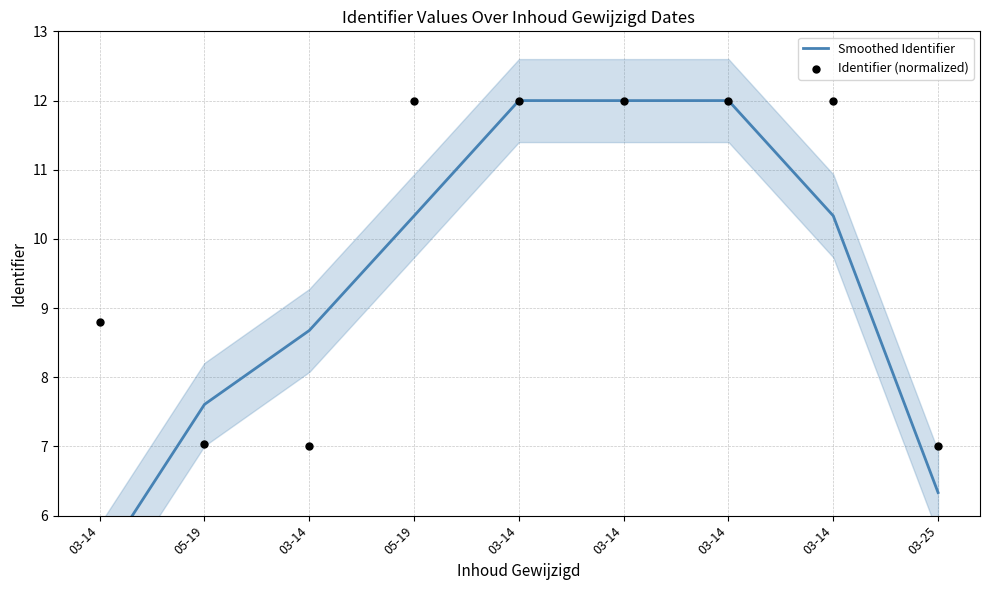

At which category is the sum across all series the highest?

03-14